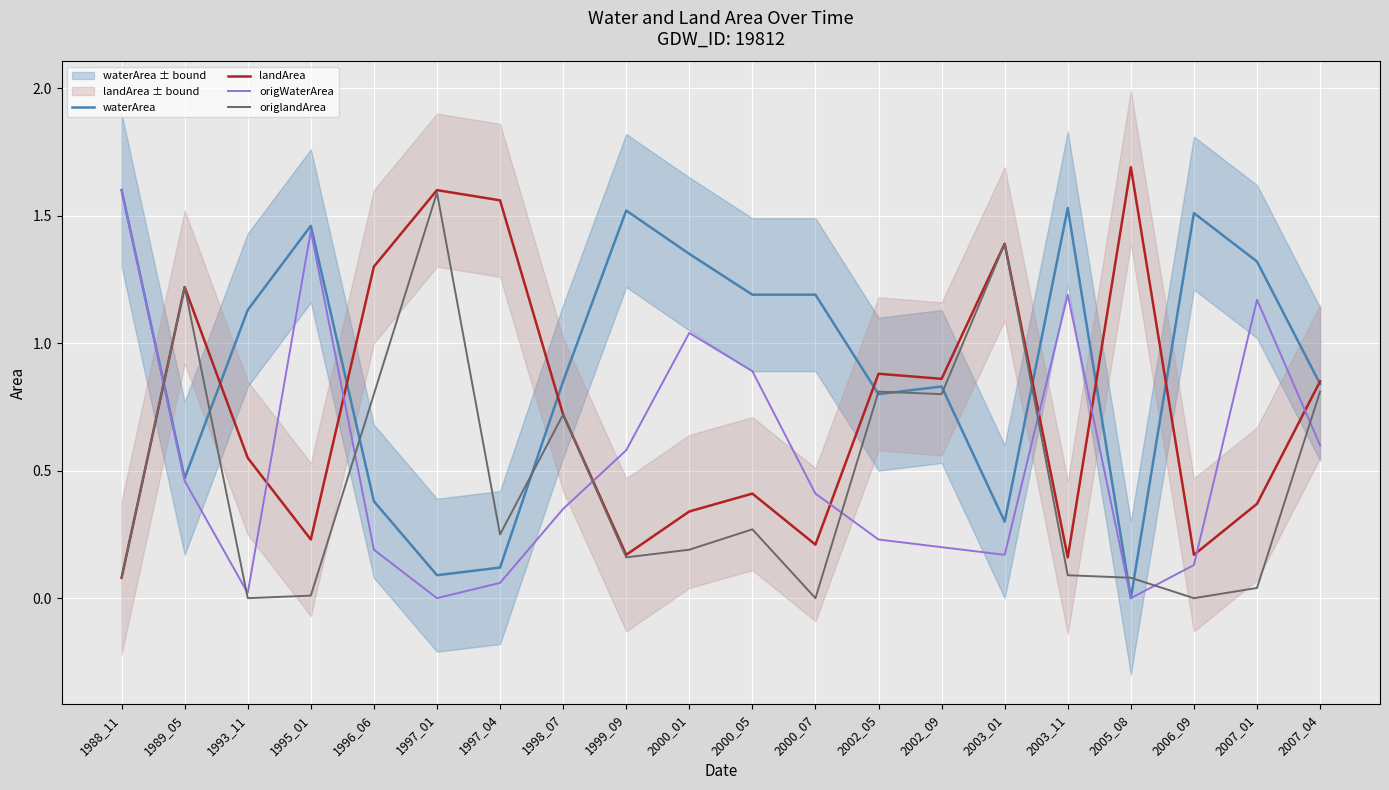

Between 2000_05 and 2002_05, which is larger?

2000_05